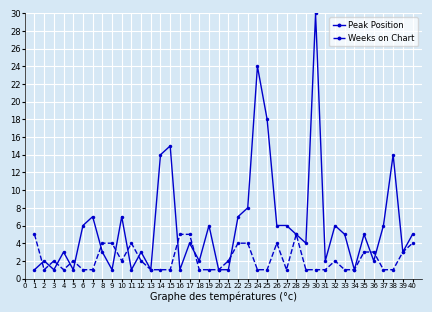

Read the Weeks on Chart value at 26.

4